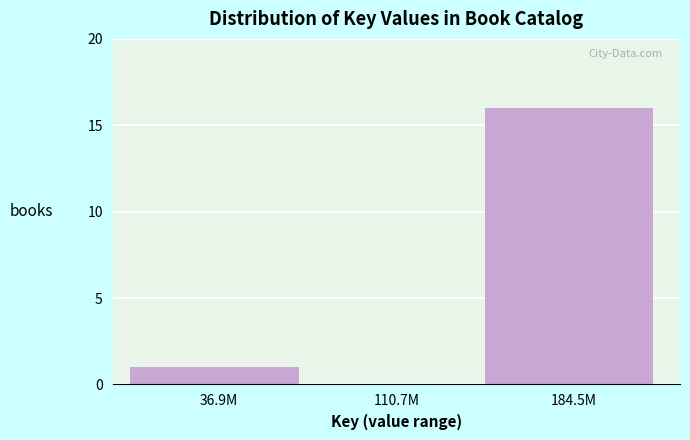

Reading left to right, transcribe all the data shown in this chart.

36.9M=1	110.7M=0	184.5M=16